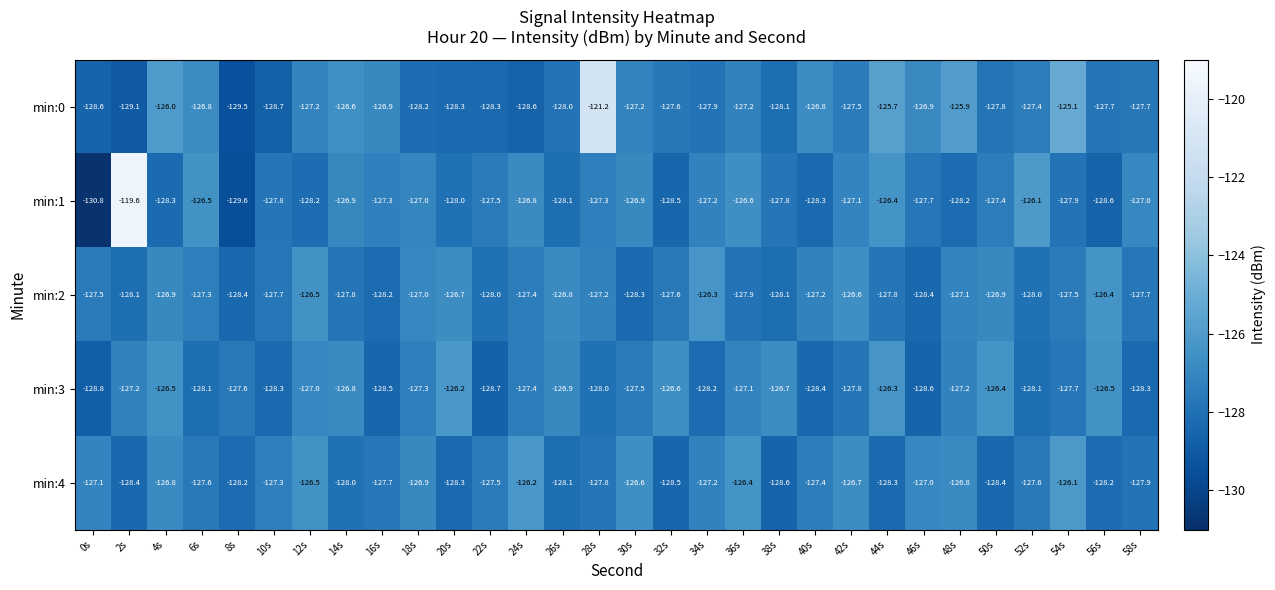

At which category does the chart reach its minimum across all series?

0s